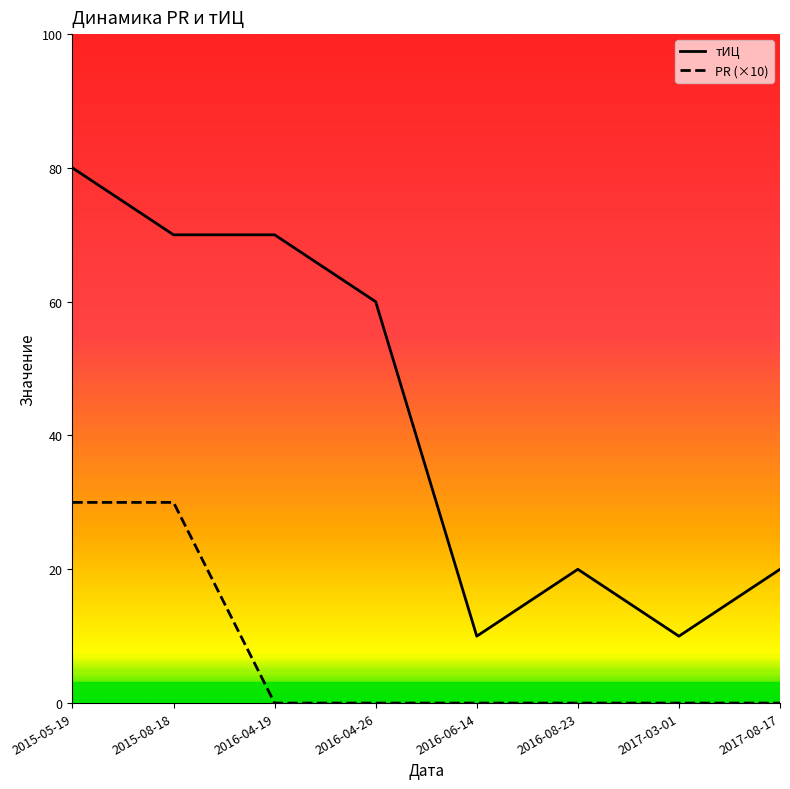

What is the difference between the maximum and minimum values in the тИЦ series?

70